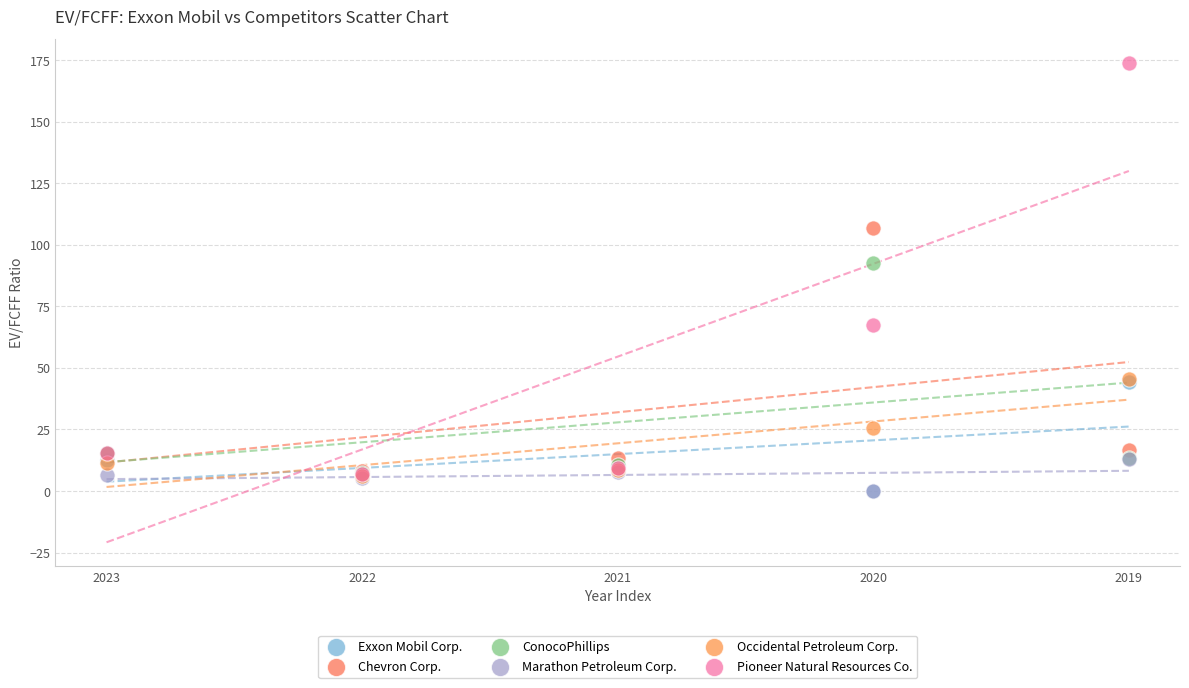

Which series contains the highest Y value?

Pioneer Natural Resources Co.